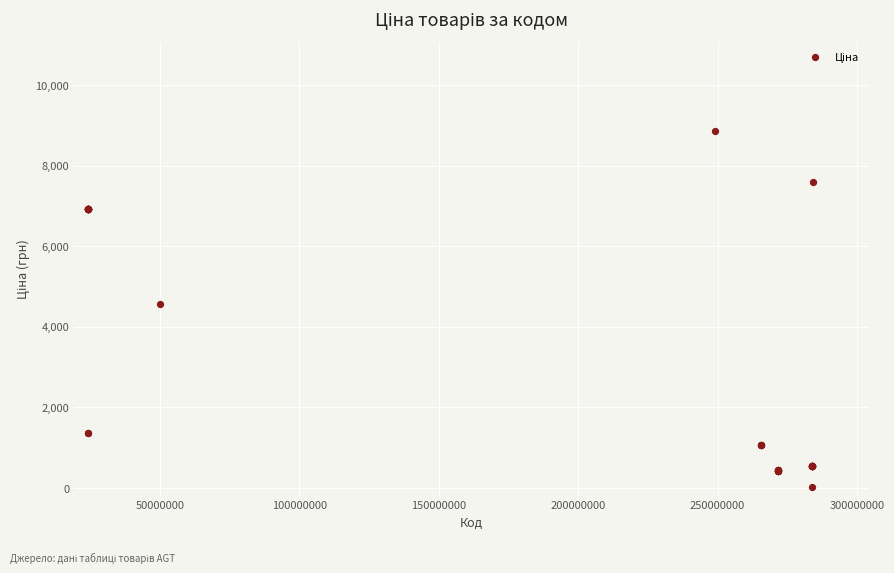

What Y value in the scatter plot is closest to 4444?

4561.9